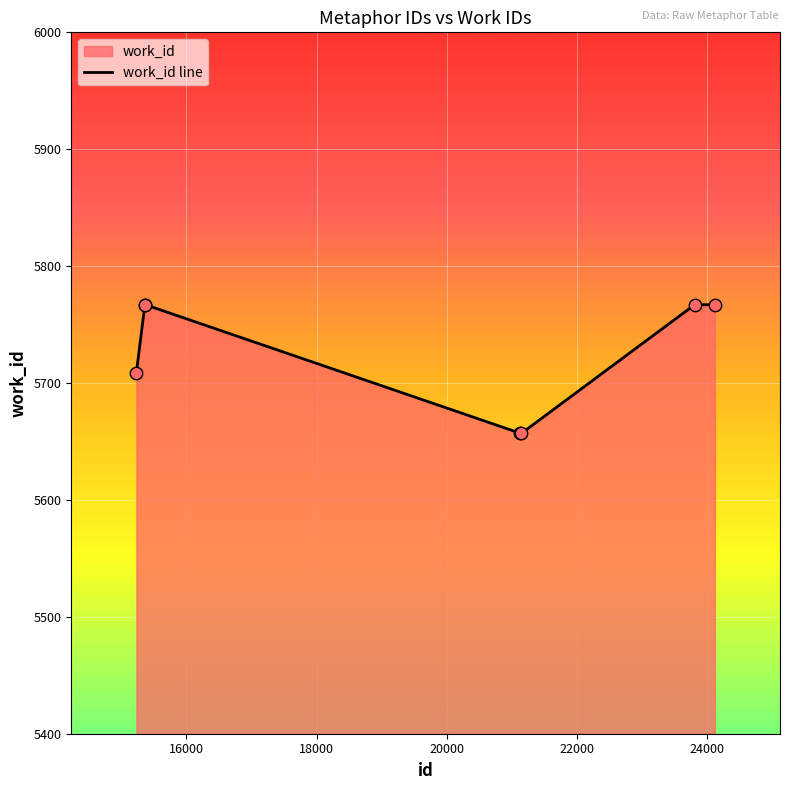

What is the difference between the maximum and minimum values?

110